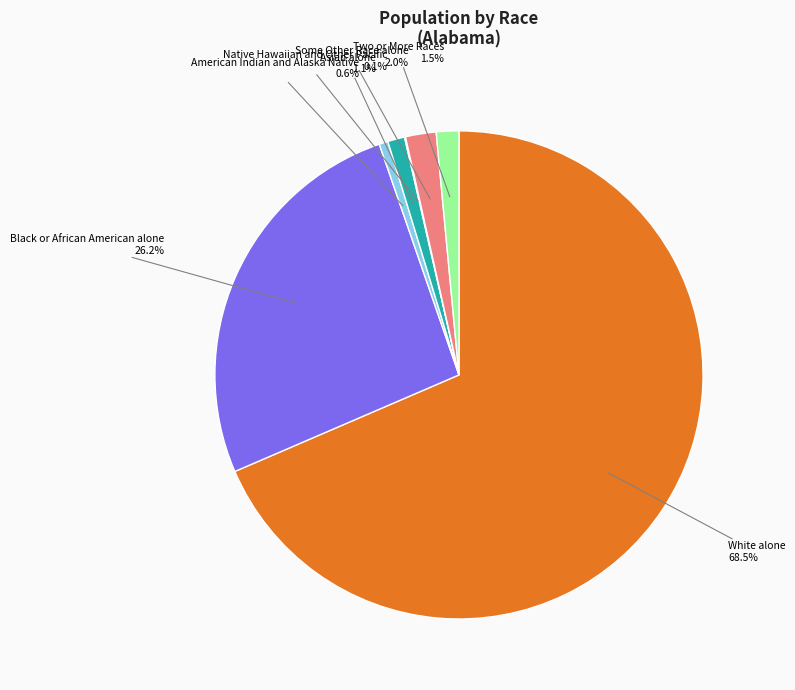

Which category accounts for the majority?

White alone